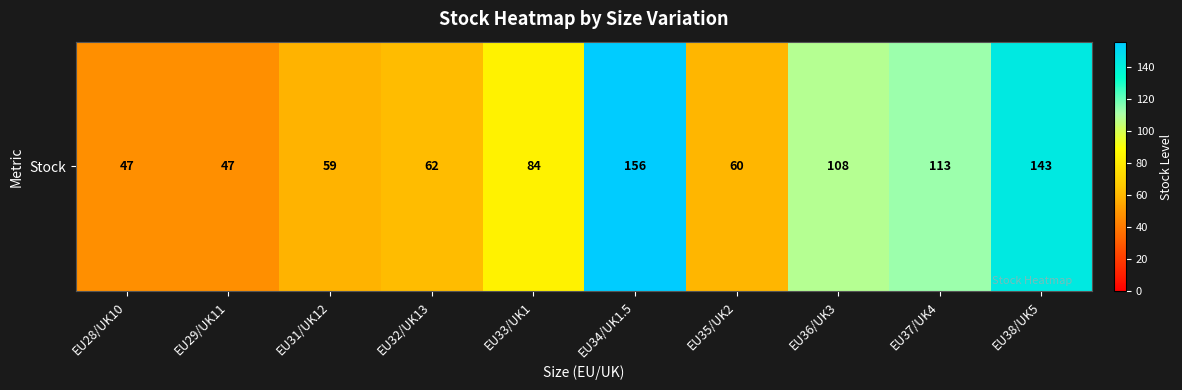

The chart shows a value of 59 at EU31/UK12. True or false?

True